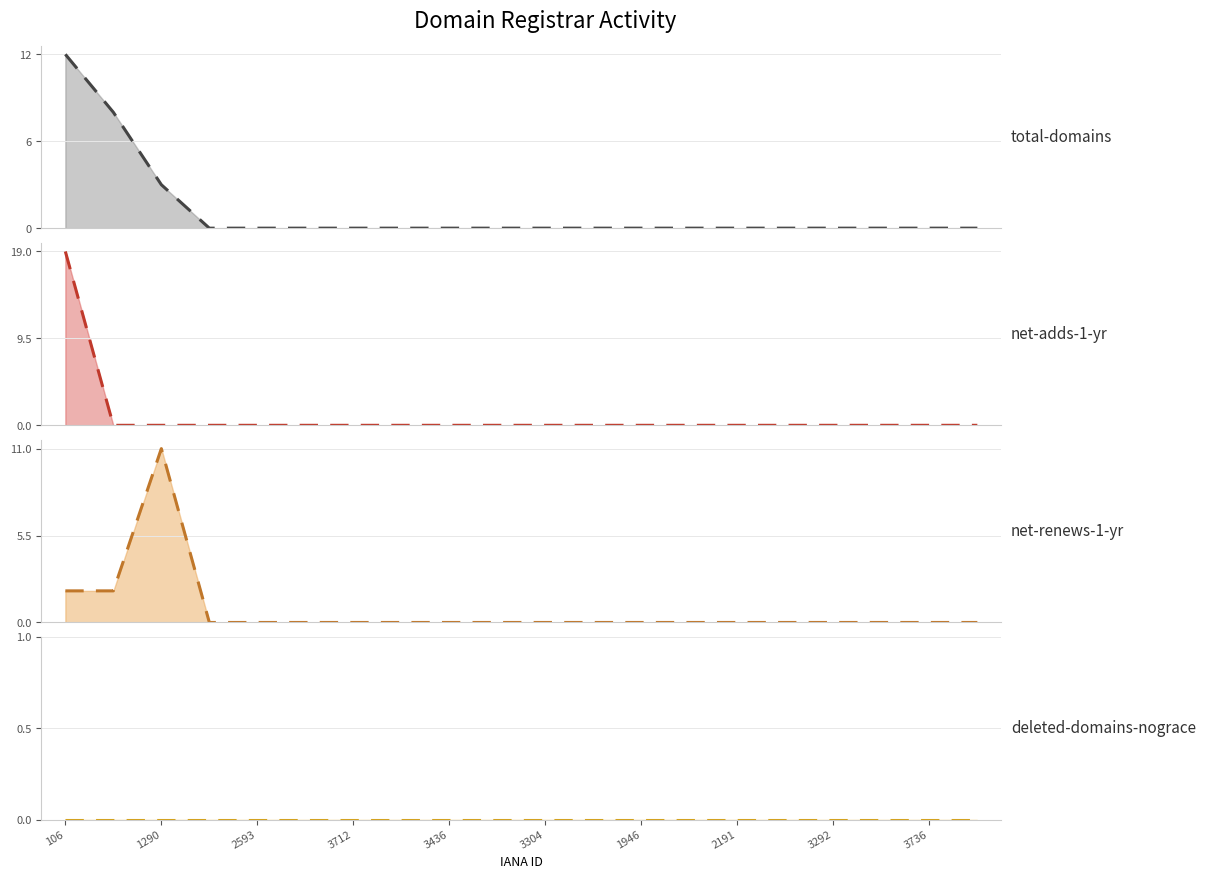

At which category is the sum across all series the highest?

106